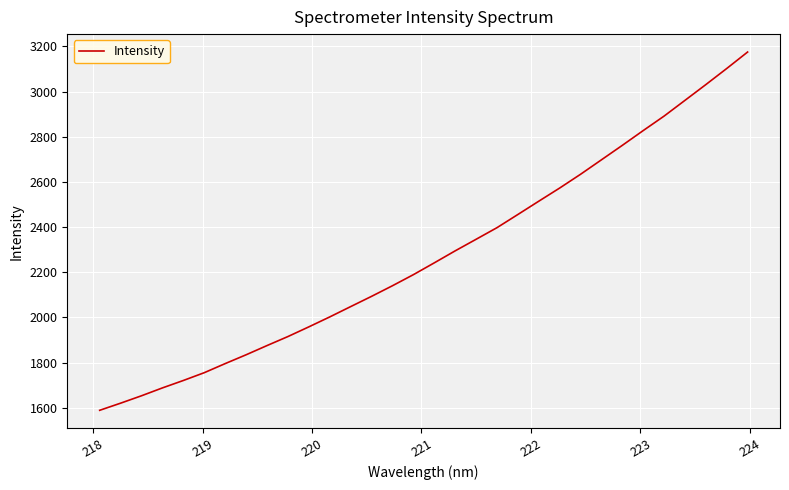

What is the greatest value displayed?

3174.9